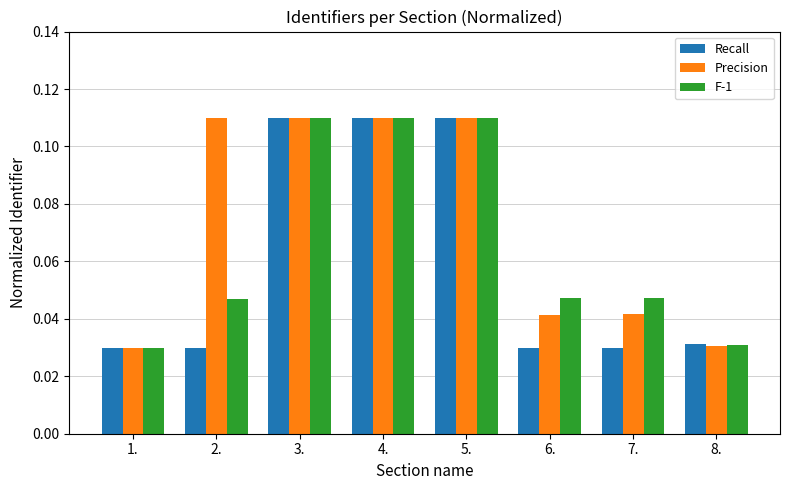

What is the sum of all Precision values?

0.6